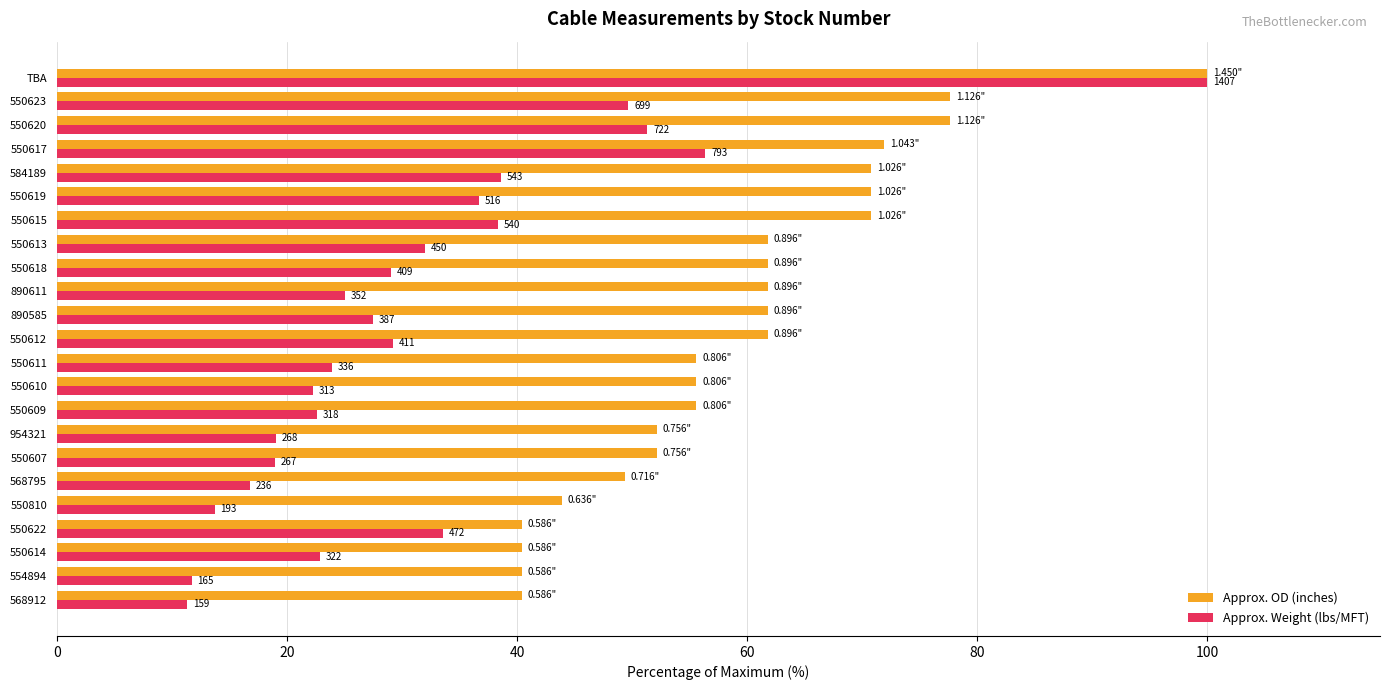

What is the minimum value for Approx. OD (inches)?

40.4